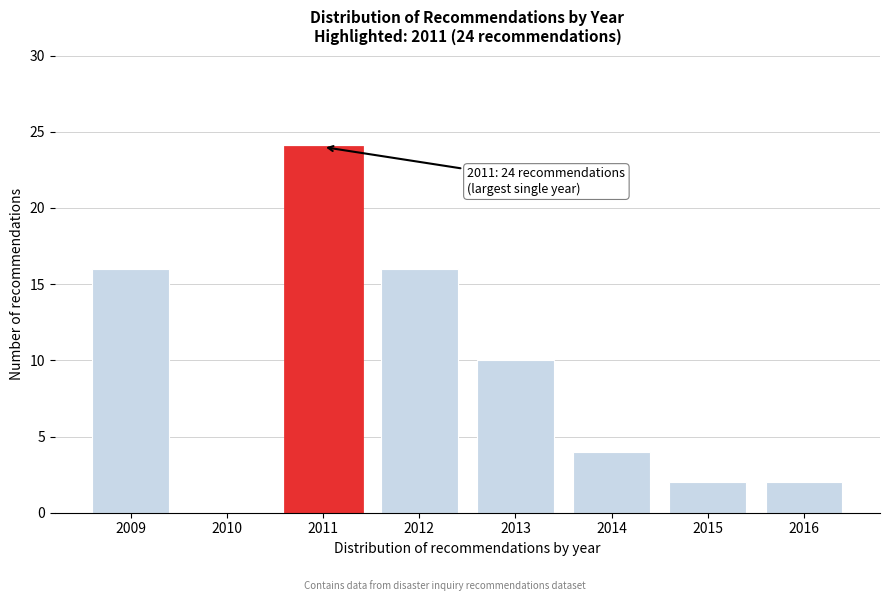

Reading right to left, list all the values displayed in this chart.

2016=2	2015=2	2014=4	2013=10	2012=16	2011=24	2010=0	2009=16